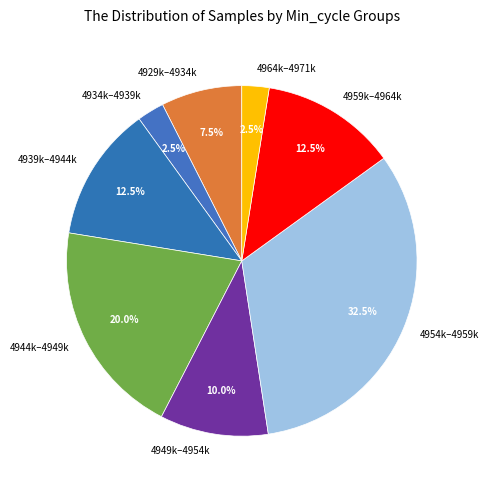

Which slice is the largest?

4954k–4959k